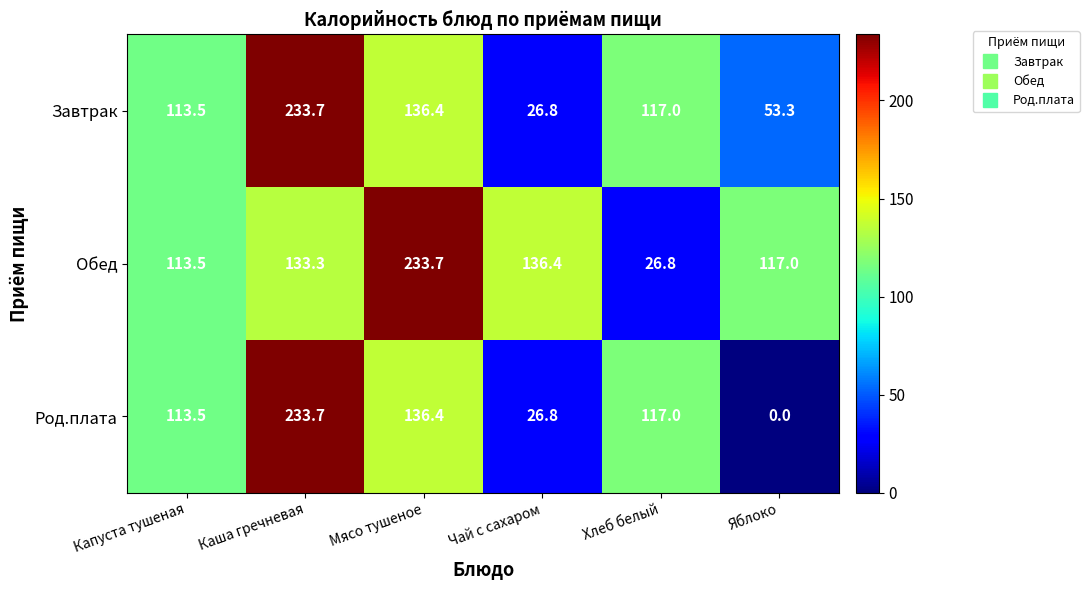

Reading right to left, extract all data points from this chart.

Завтрак: 53.3	117.0	26.8	136.4	233.7	113.5
Обед: 117.0	26.8	136.4	233.7	133.3	113.5
Род.плата: 0.0	117.0	26.8	136.4	233.7	113.5